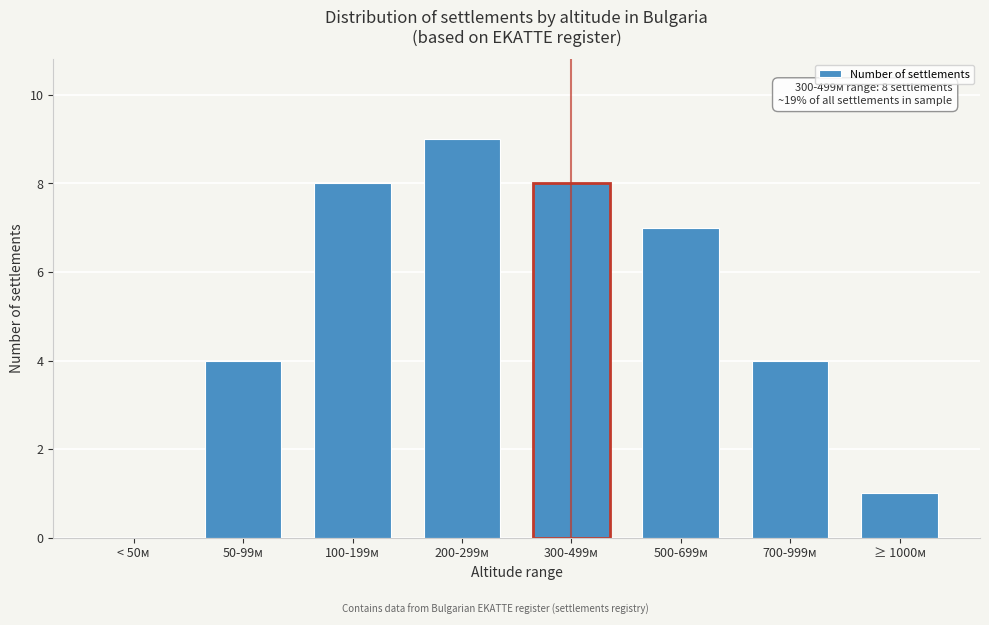

Reading right to left, what are all the values shown in this chart?

≥ 1000м=1	700-999м=4	500-699м=7	300-499м=8	200-299м=9	100-199м=8	50-99м=4	< 50м=0